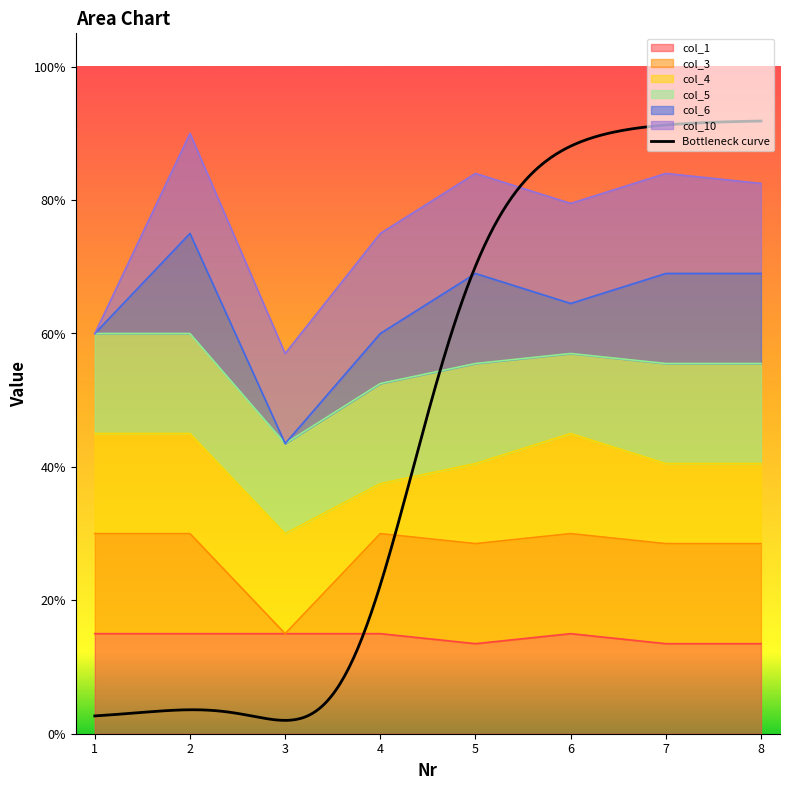

How many col_3 values are between 1 and 2?

7